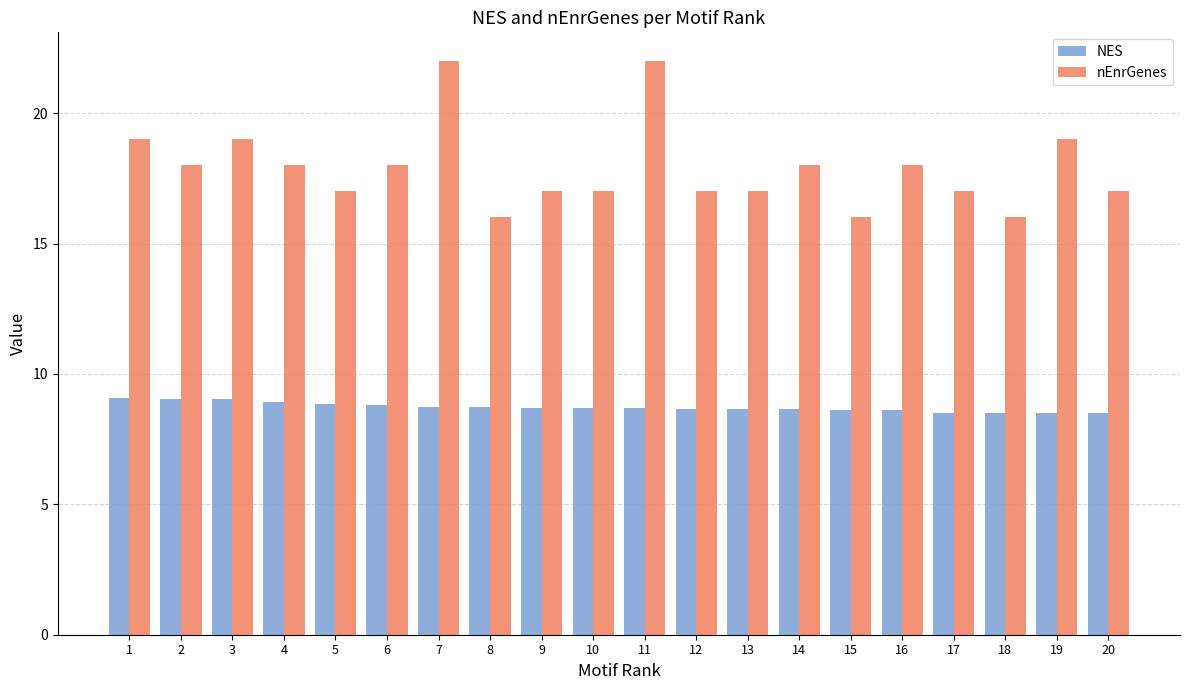

What is the total value across all series at 14?

26.6